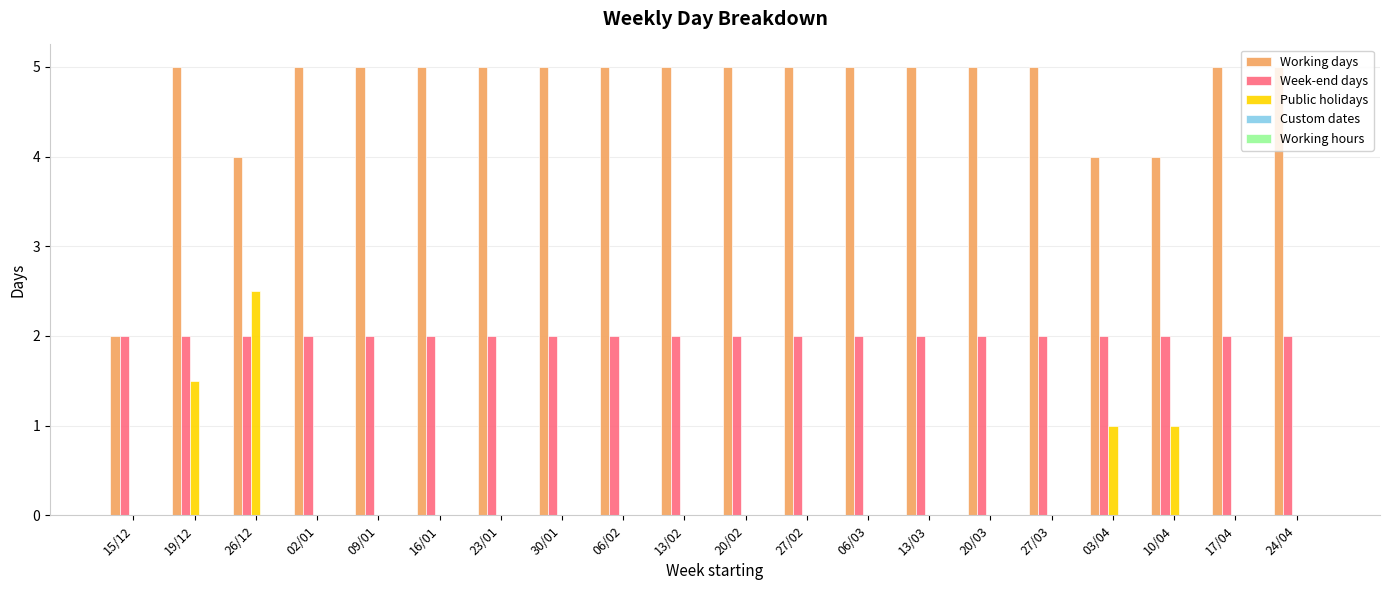

How many groups of bars are there?

20